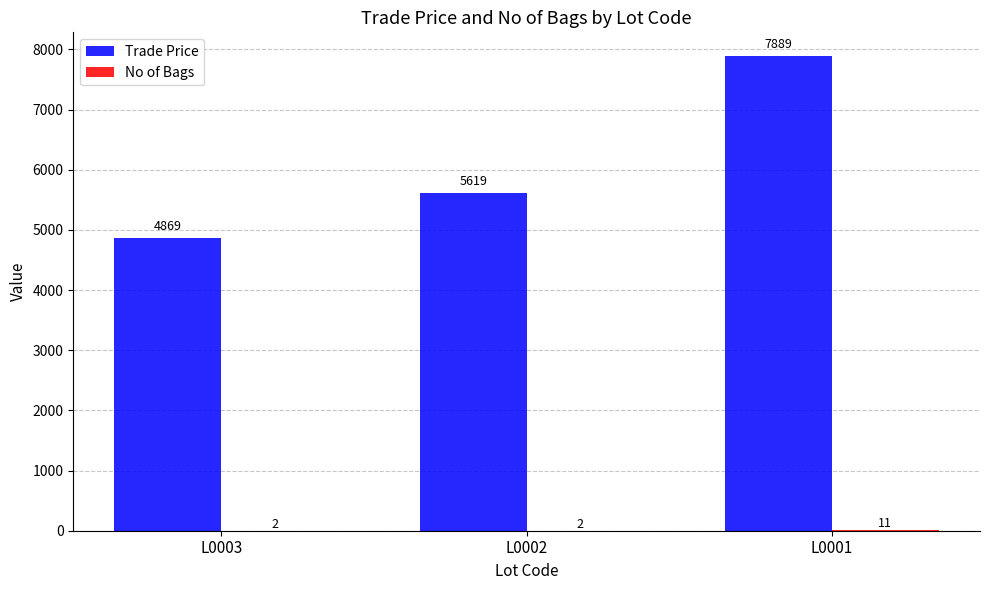

At which category is the sum across all series the highest?

L0001